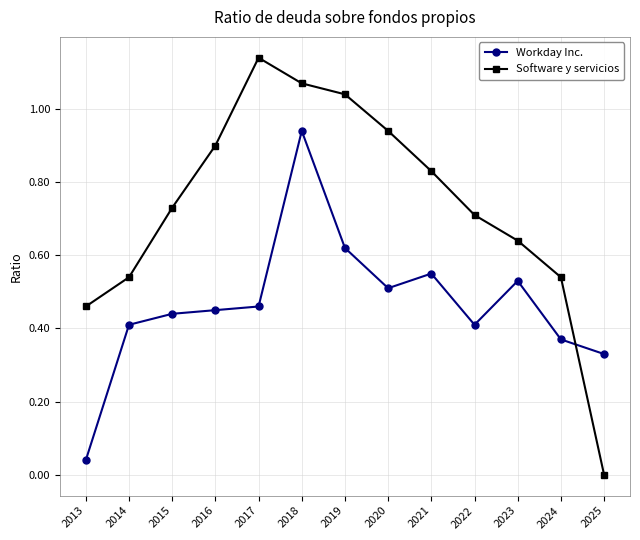

What is the total value across all series at 2016?

1.4